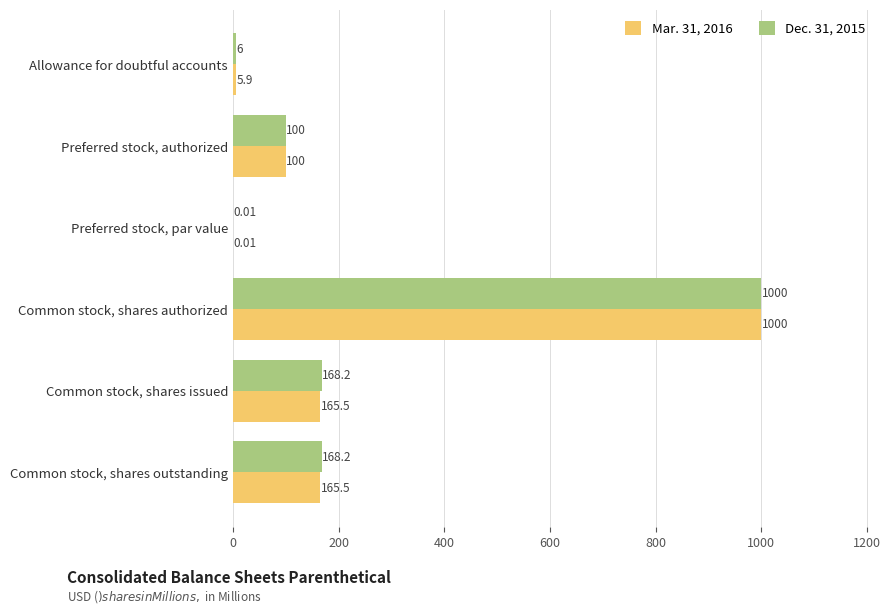

What is the highest value of the Mar. 31, 2016 series?

1000.0